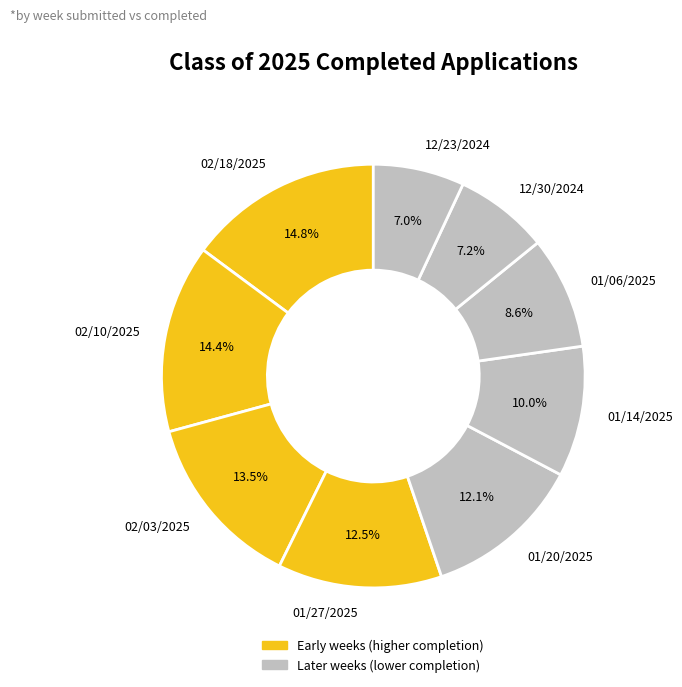

To the nearest percent, what is the combined percentage of 12/23/2024 and 02/18/2025?

22%